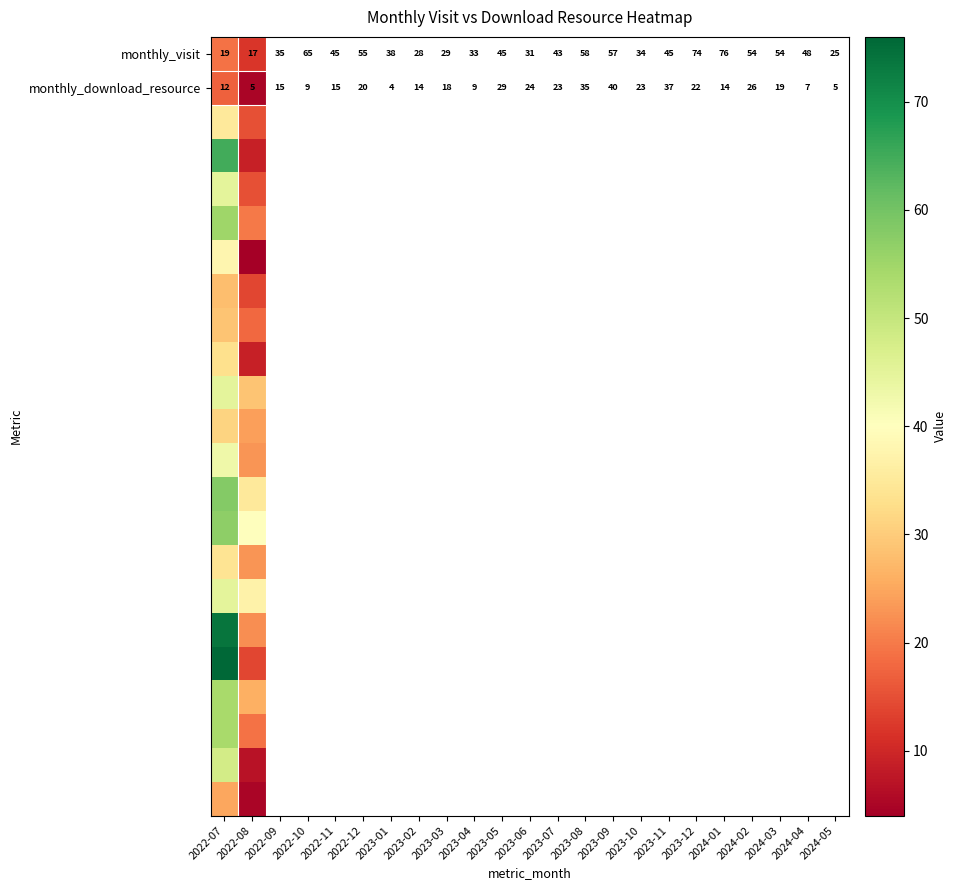

Which label corresponds to the largest value in the chart?

2022-07